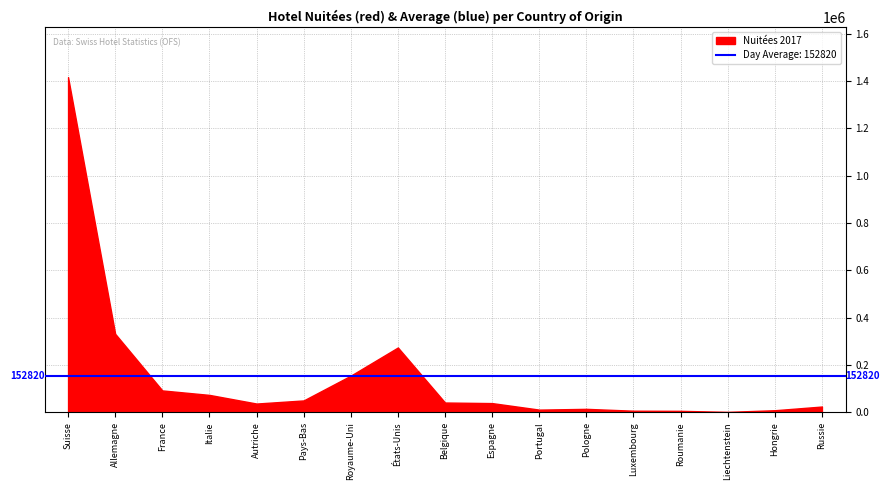

What is the difference between the maximum and minimum values?

1414164